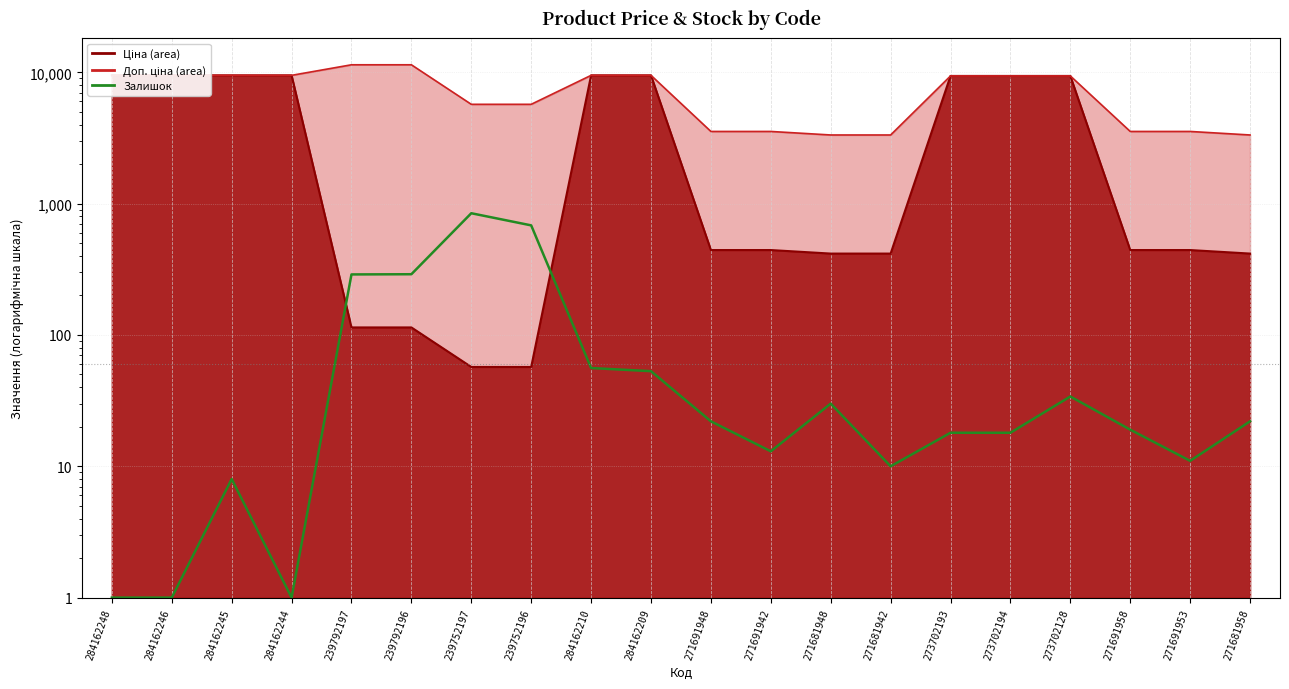

What is the sum of all values?

2424